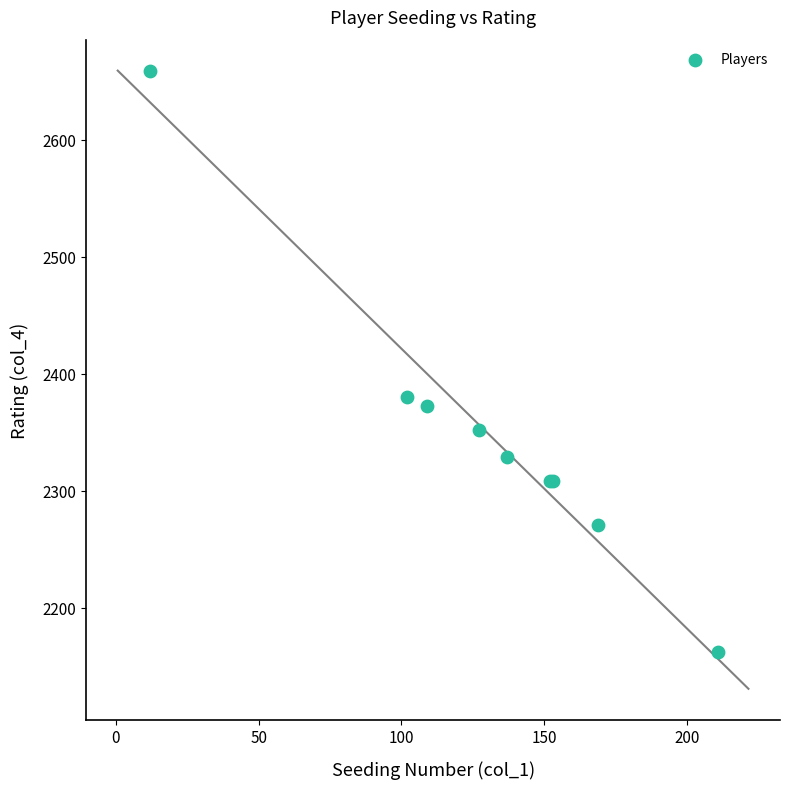

What Y value in the scatter plot is closest to 2410?

2380